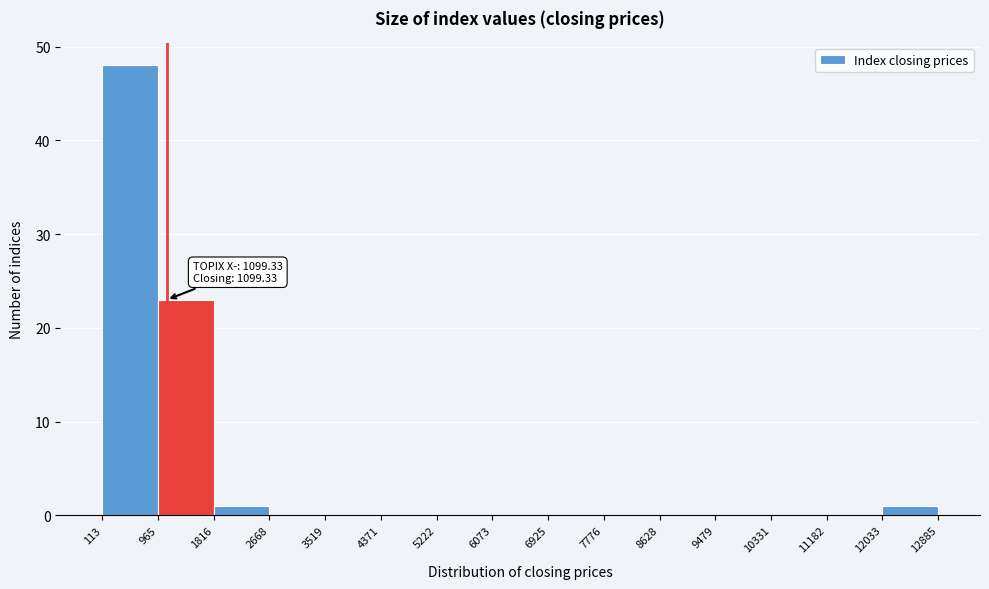

Over which range of the x-axis is the bar tallest?

113 to 965